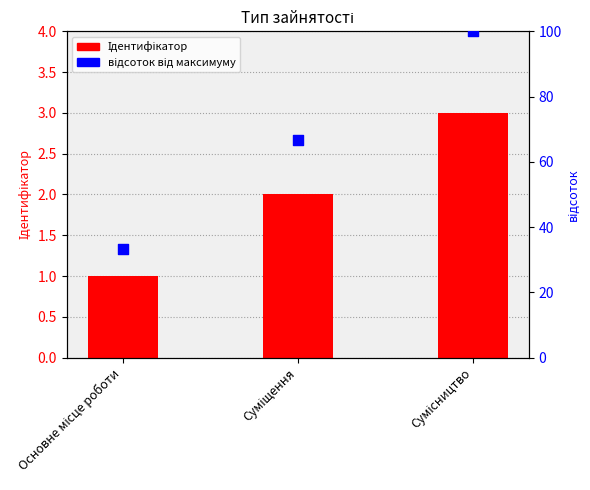

At which category is the sum across all series the highest?

Сумісництво